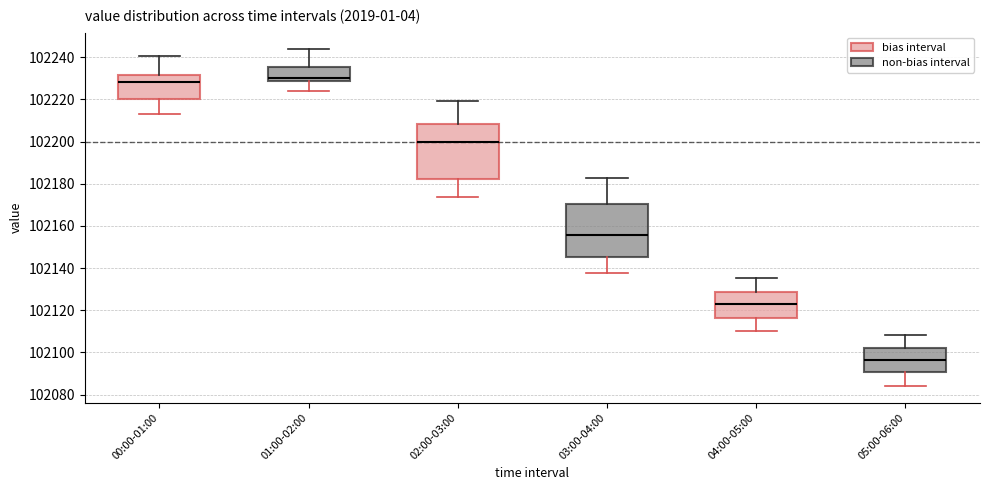

Reading left to right, transcribe this box plot: for each box, give where its median line is, the range the box spans, and where its two whiskers end, as read against the y-axis. The values are not printed on the chart, so give them approximately, as read against the axis.

00:00-01:00: median 102228, box 102220 to 102232, whiskers 102212 to 102240
01:00-02:00: median 102230, box 102228 to 102236, whiskers 102224 to 102244
02:00-03:00: median 102200, box 102182 to 102208, whiskers 102174 to 102220
03:00-04:00: median 102156, box 102146 to 102170, whiskers 102138 to 102182
04:00-05:00: median 102122, box 102116 to 102128, whiskers 102110 to 102136
05:00-06:00: median 102096, box 102090 to 102102, whiskers 102084 to 102108